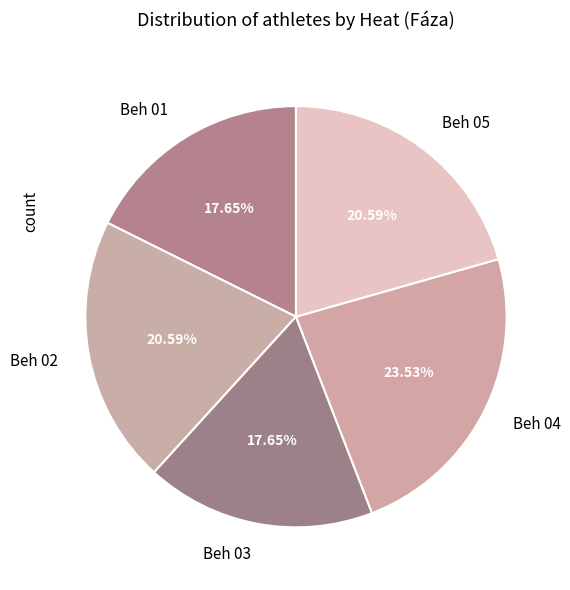

To the nearest percent, what portion does Beh 04 represent?

24%